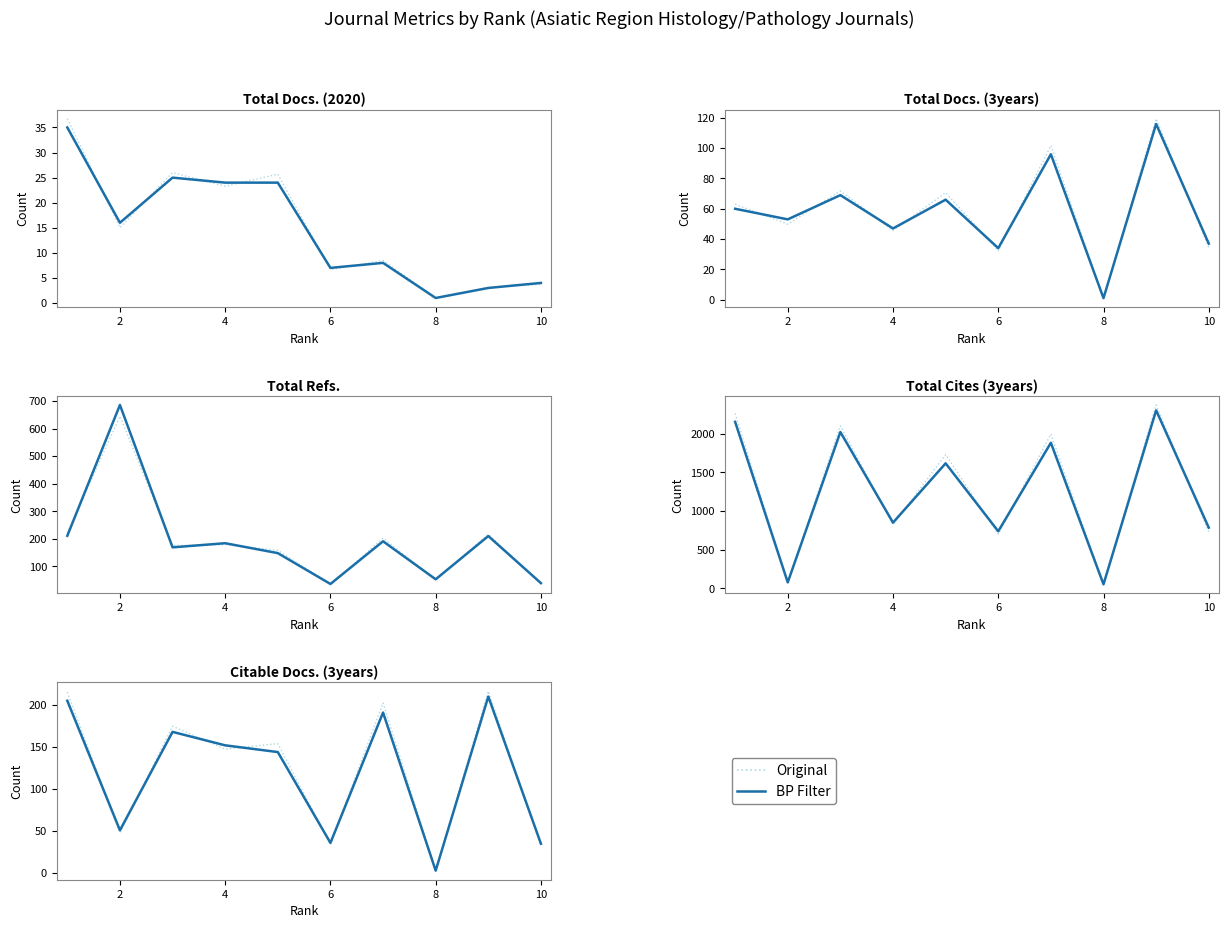

At how many categories does at least one series exceed 199?

3